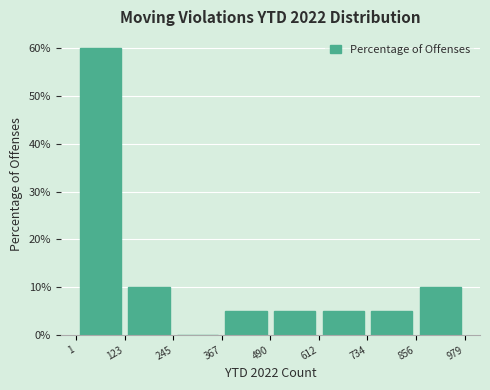

Reading left to right, list every bar in this chart as the range it spans on the x-axis followed by its height. The values are not printed on the chart, so give them approximately, as read against the axis.

1 to 123: 60
123 to 245: 10
245 to 367: 0
367 to 490: 5
490 to 612: 5
612 to 734: 5
734 to 856: 5
856 to 979: 10